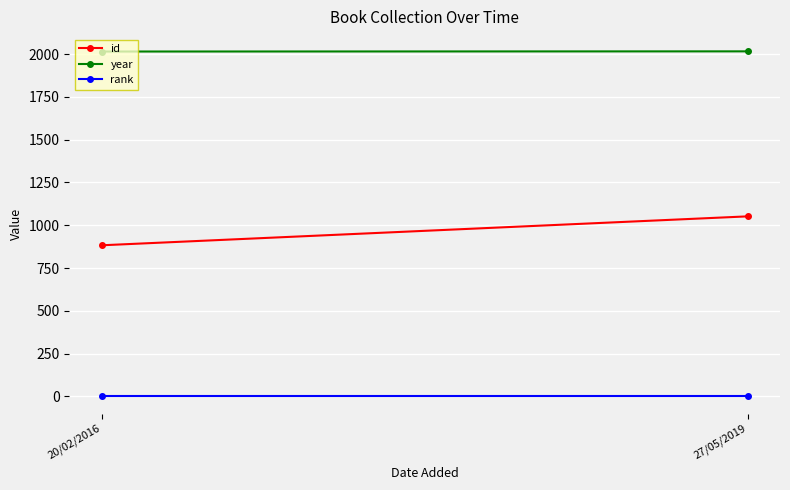

How many lines are shown in the chart?

3